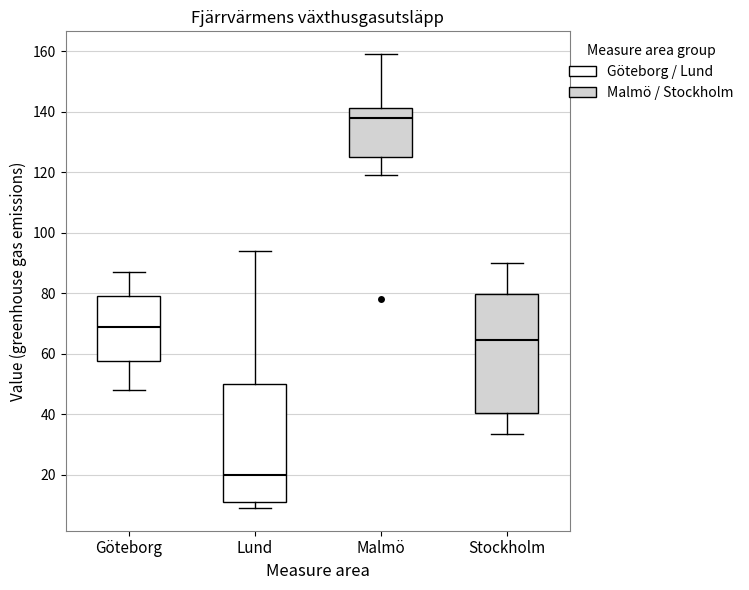

Reading left to right, read every box against the y-axis: the position of its median line, the range the box covers, and the ends of its whiskers. The values are not printed on the chart, so give them approximately, as read against the axis.

Göteborg: median 68, box 58 to 80, whiskers 48 to 88
Lund: median 20, box 10 to 50, whiskers 10 (just below the box's lower edge) to 94
Malmö: median 138, box 126 to 142, whiskers 118 to 160
Stockholm: median 64, box 40 to 80, whiskers 34 to 90